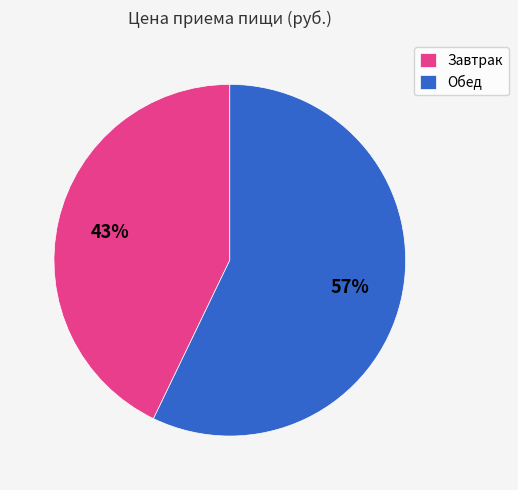

Count the number of slices in the pie.

2